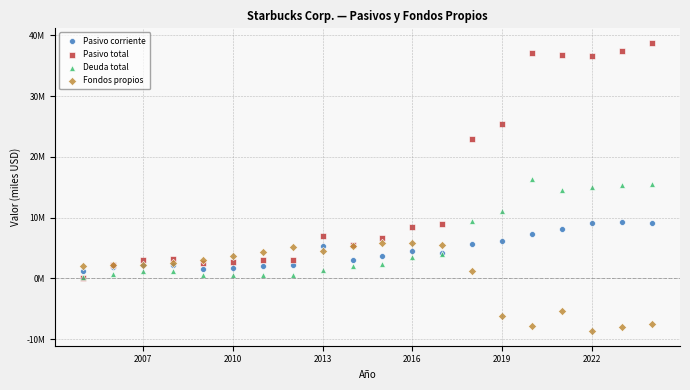

Which series has the largest Y range (max minus min)?

Pasivo total